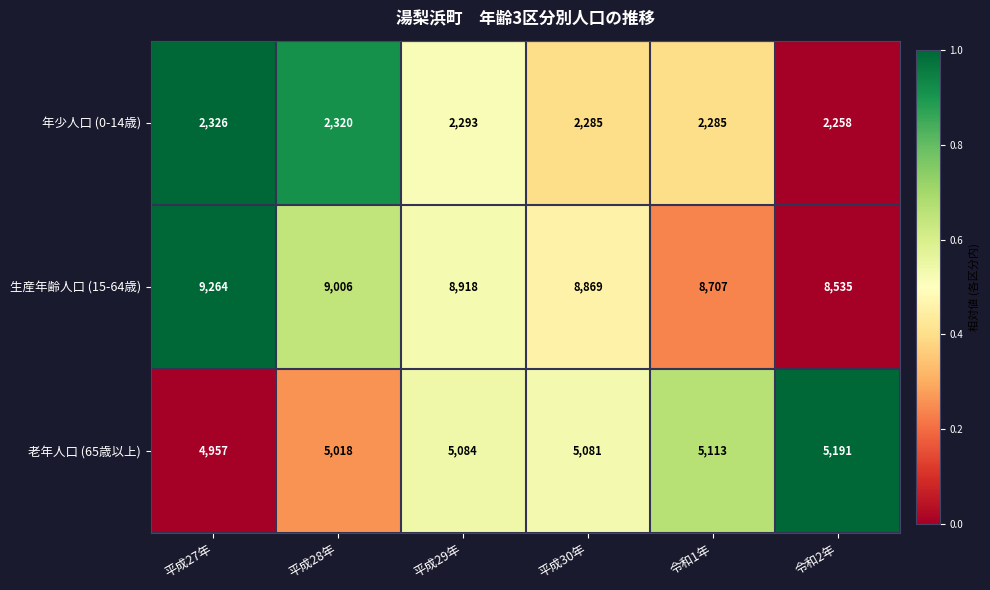

Which category has the highest value in the 生産年齢人口 (15-64歳) series?

平成27年